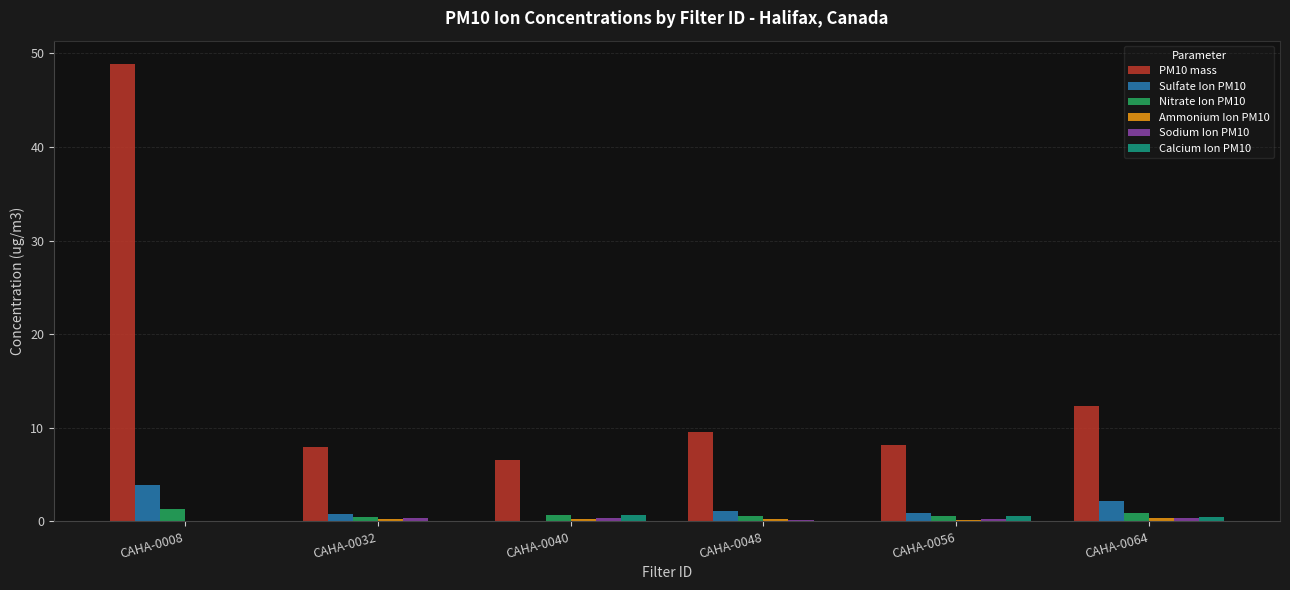

What is the sum of all Calcium Ion PM10 values?

1.6